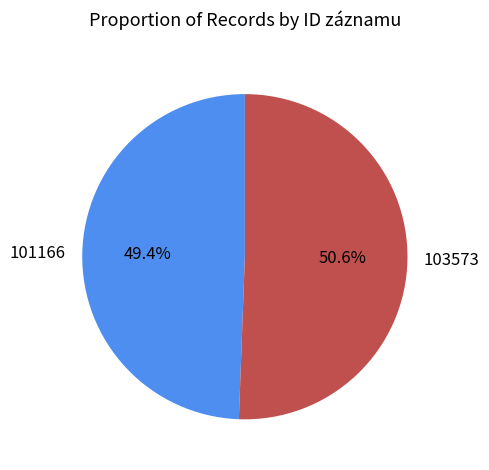

How many slices are in this pie chart?

2